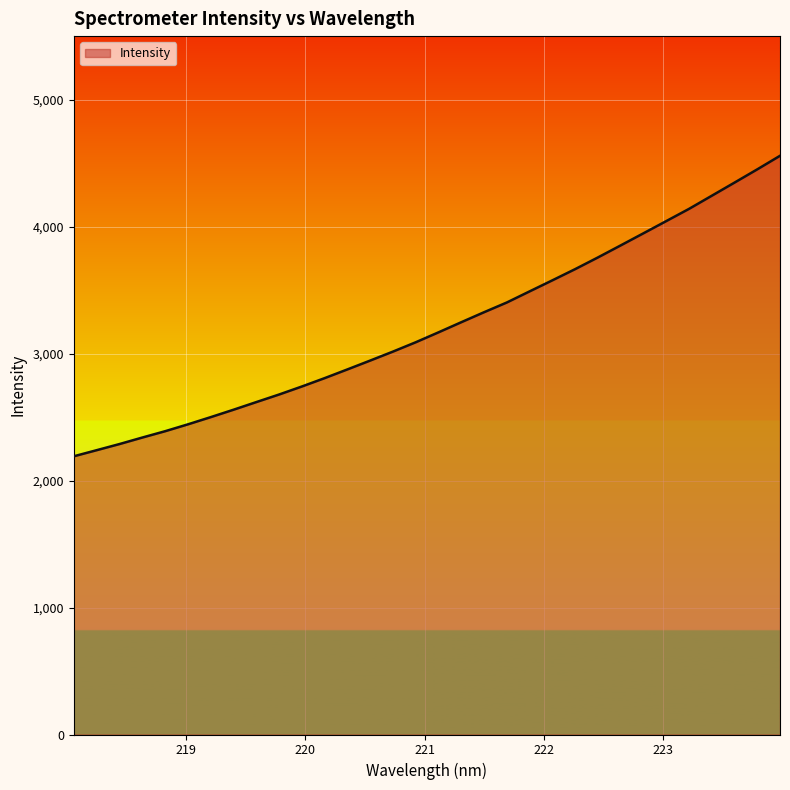

What is the difference between the maximum and minimum values?

2366.4